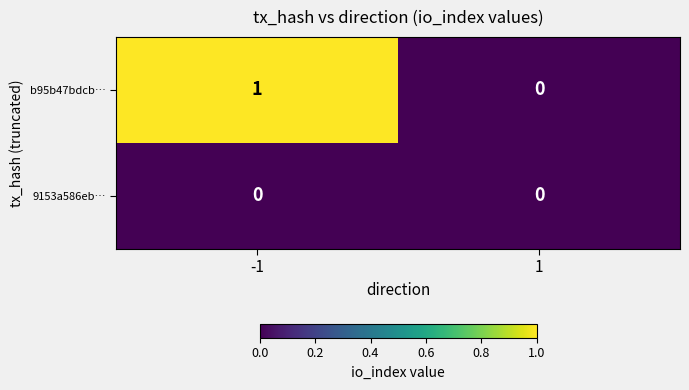

List the series in order of their overall mean, lowest first.

9153a586eb…, b95b47bdcb…